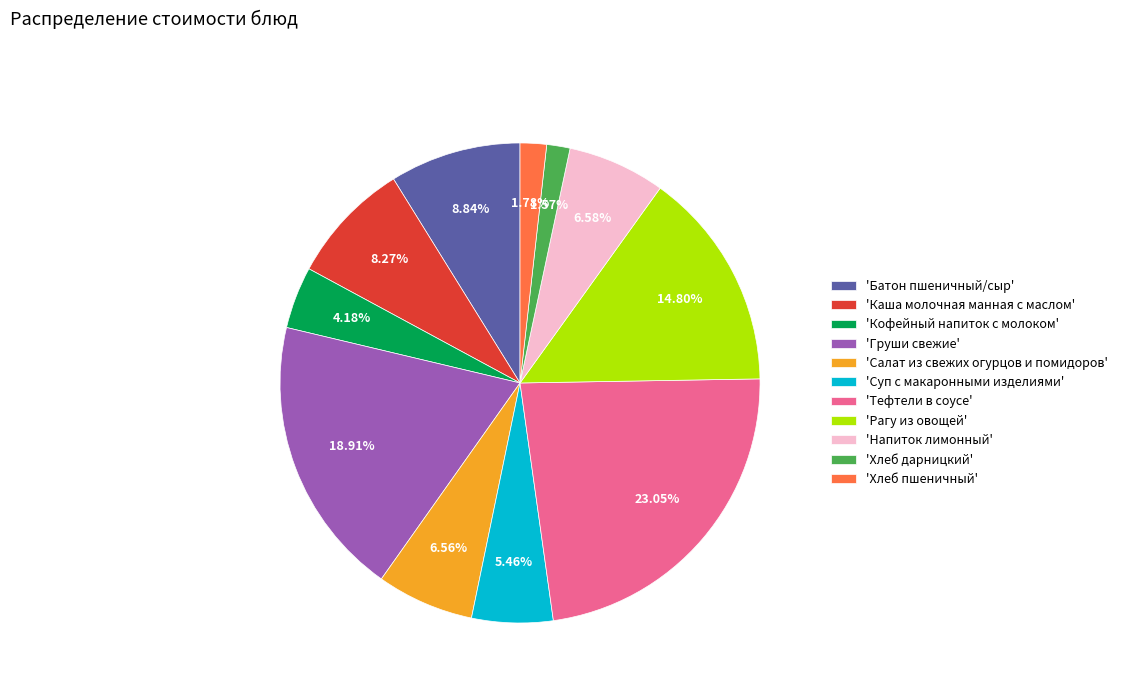

Is there any slice that represents more than half of the pie?

No